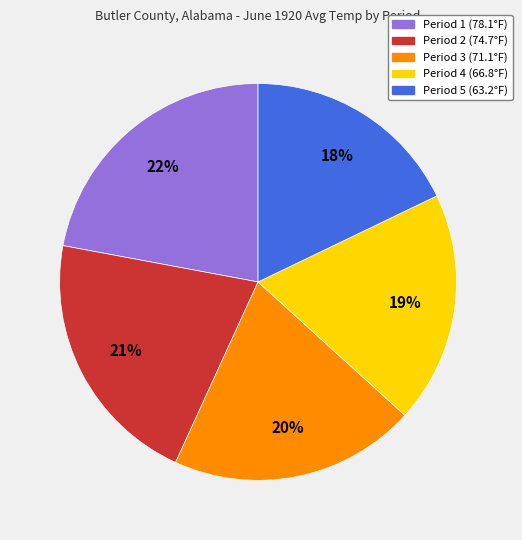

Count the number of slices in the pie.

5